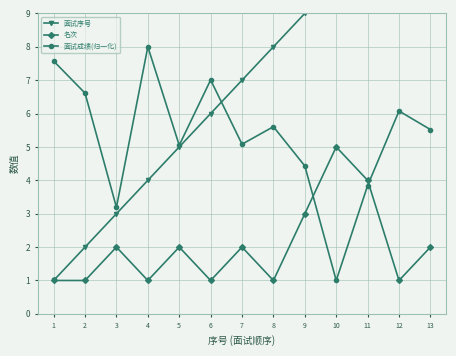

What is the difference between the second highest and minimum values in the 面试成绩(归一化) series?

6.6